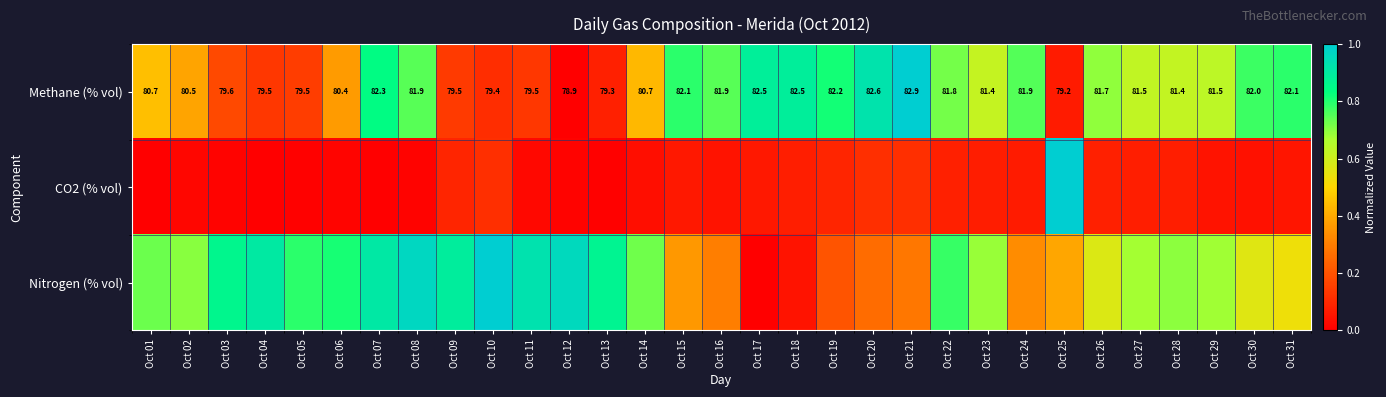

At which category is the sum across all series the highest?

Oct 07